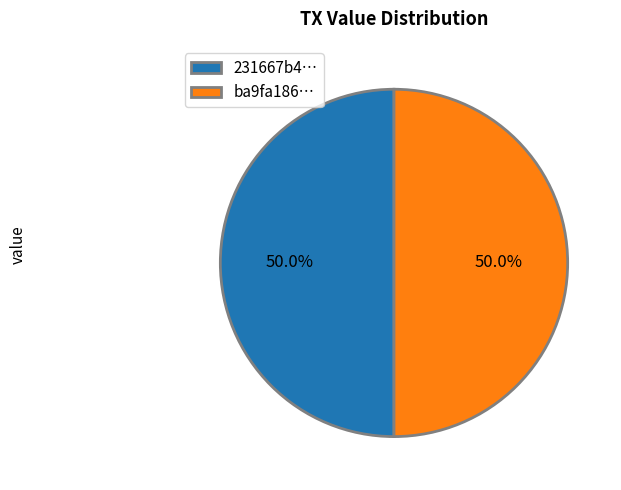

What is the ratio of the value at ba9fa186… to the value at 231667b4…?

1.0